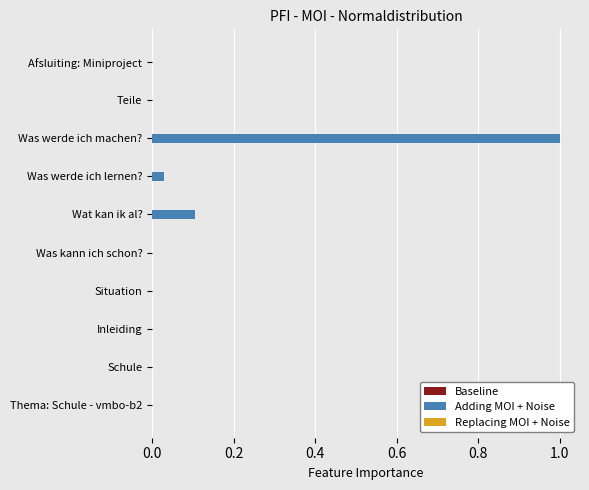

The Adding MOI + Noise series shows 0.0 at Was werde ich lernen?. True or false?

True